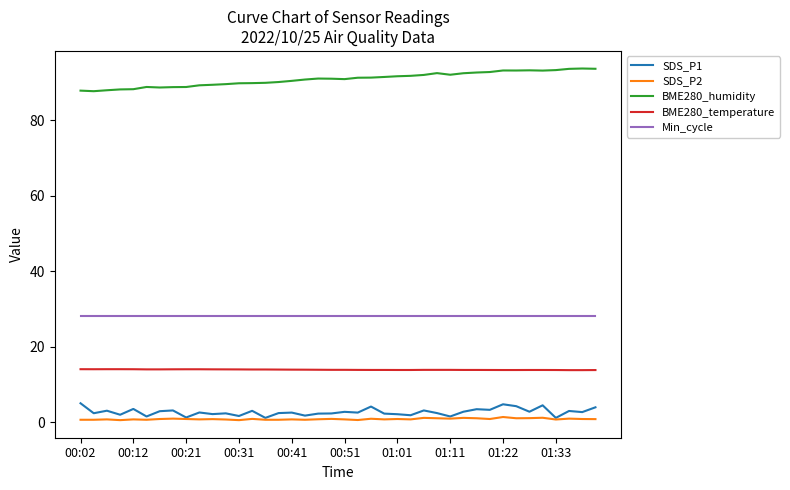

What are all the series names shown in the legend?

SDS_P1, SDS_P2, BME280_humidity, BME280_temperature, Min_cycle